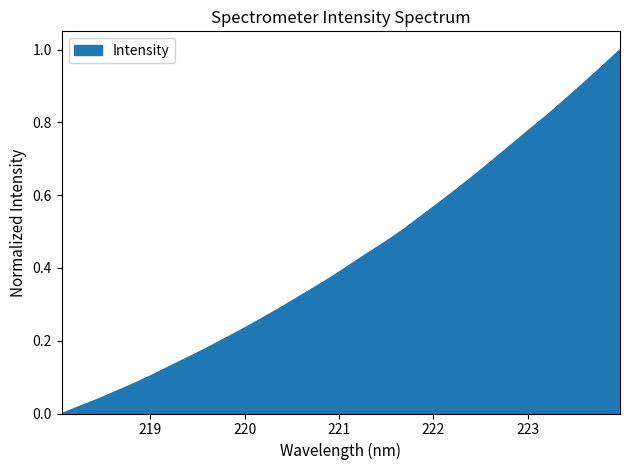

Reading left to right, extract all data points from this chart.

218.0596=0.0	218.2508=0.0	218.442=0.0	218.6332=0.1	218.8244=0.1	219.0156=0.1	219.2067=0.1	219.3979=0.2	219.589=0.2	219.7801=0.2	219.9712=0.2	220.1623=0.3	220.3533=0.3	220.5444=0.3	220.7354=0.3	220.9264=0.4	221.1174=0.4	221.3083=0.4	221.4993=0.5	221.6902=0.5	221.8812=0.5	222.0721=0.6	222.263=0.6	222.4538=0.7	222.6447=0.7	222.8355=0.7	223.0264=0.8	223.2172=0.8	223.408=0.9	223.5987=0.9	223.7895=1.0	223.9802=1.0